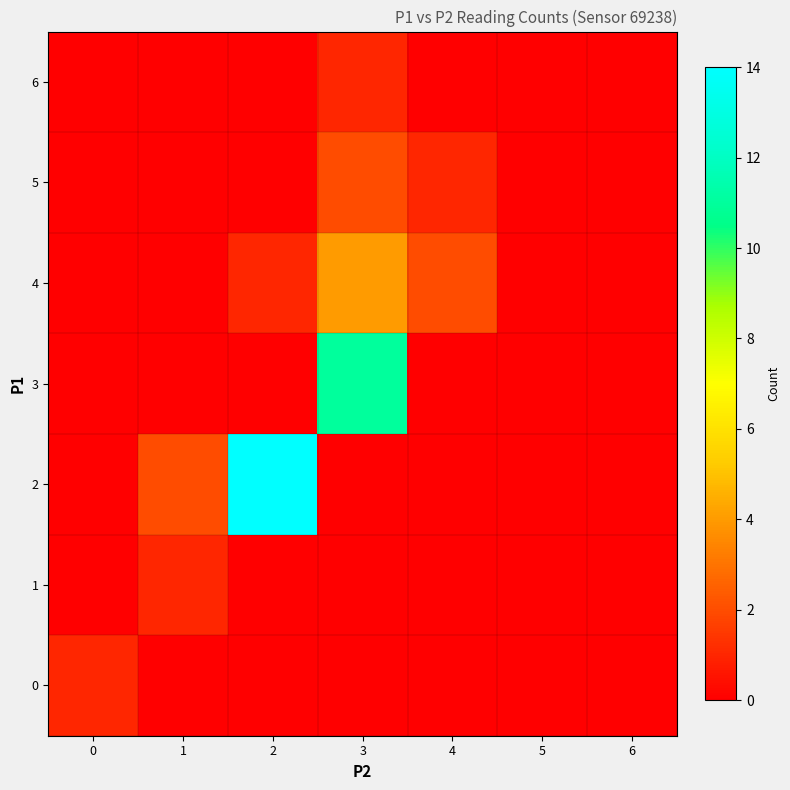

At which category is the sum across all series the highest?

3